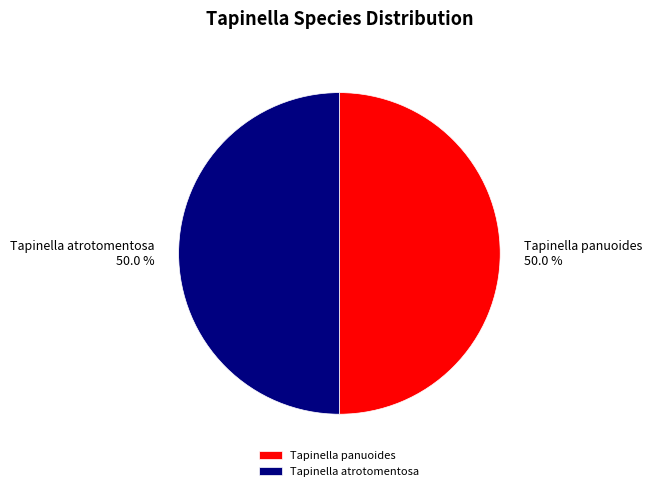

How many segments does this pie chart have?

2